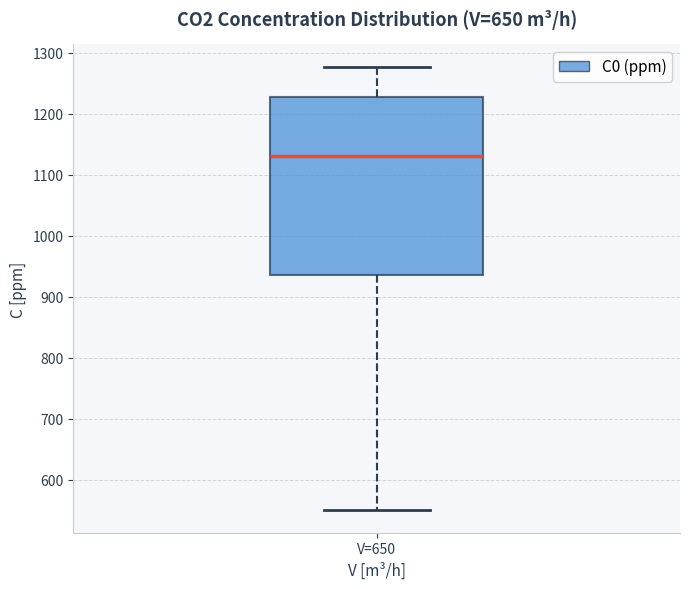

Transcribe this box plot: give where the median line is, the range the box spans, and where the two whiskers end, as read against the y-axis. The values are not printed on the chart, so give them approximately, as read against the axis.

median 1130, box 940 to 1230, whiskers 550 to 1280